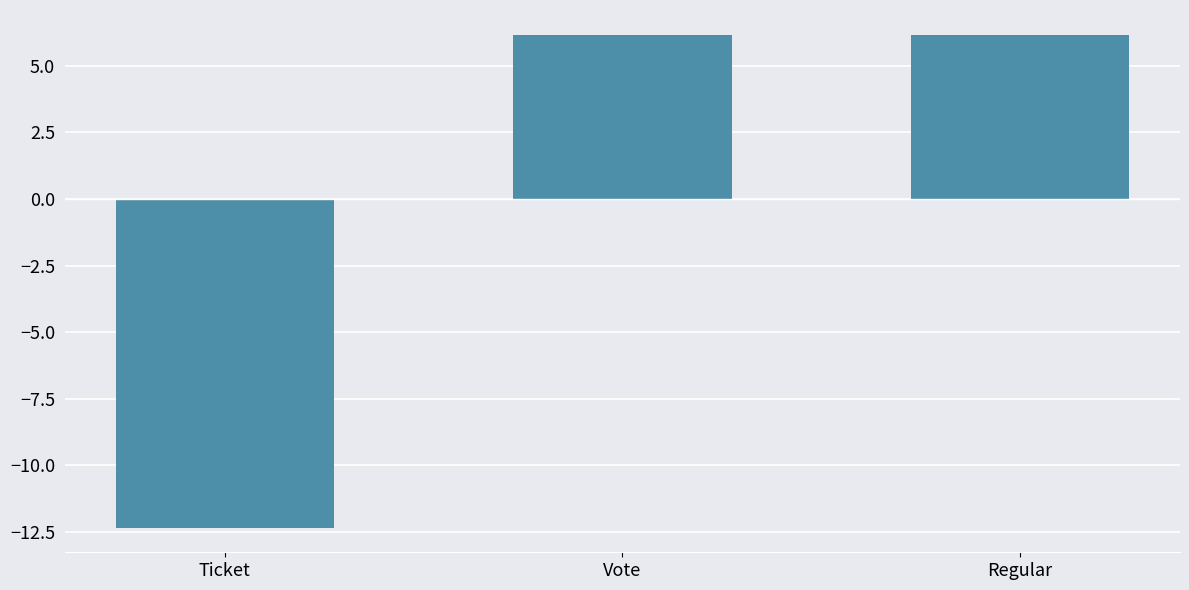

How many positive values are there?

2